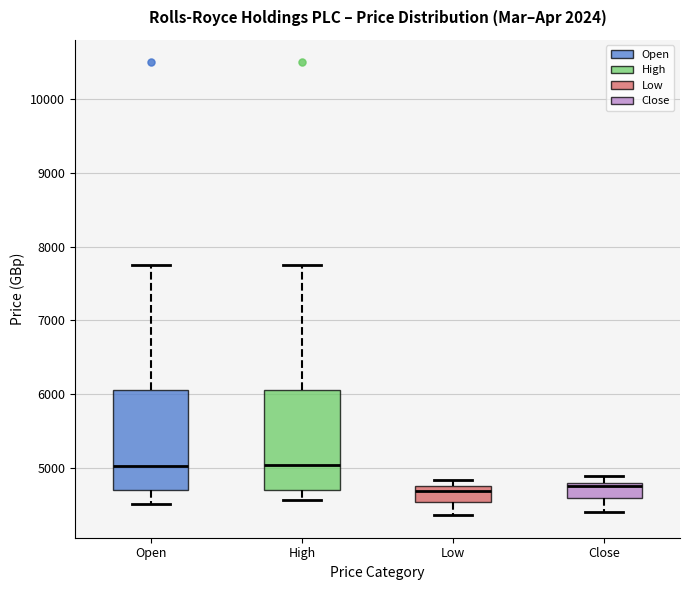

Reading left to right, read every box against the y-axis: the position of its median line, the range the box covers, and the ends of its whiskers. The values are not printed on the chart, so give them approximately, as read against the axis.

Open: median 5000, box 4700 to 6100, whiskers 4500 to 7800
High: median 5000, box 4700 to 6100, whiskers 4600 to 7800
Low: median 4700 (just below the box's upper edge), box 4500 to 4700, whiskers 4400 to 4800
Close: median 4800 (just below the box's upper edge), box 4600 to 4800, whiskers 4400 to 4900